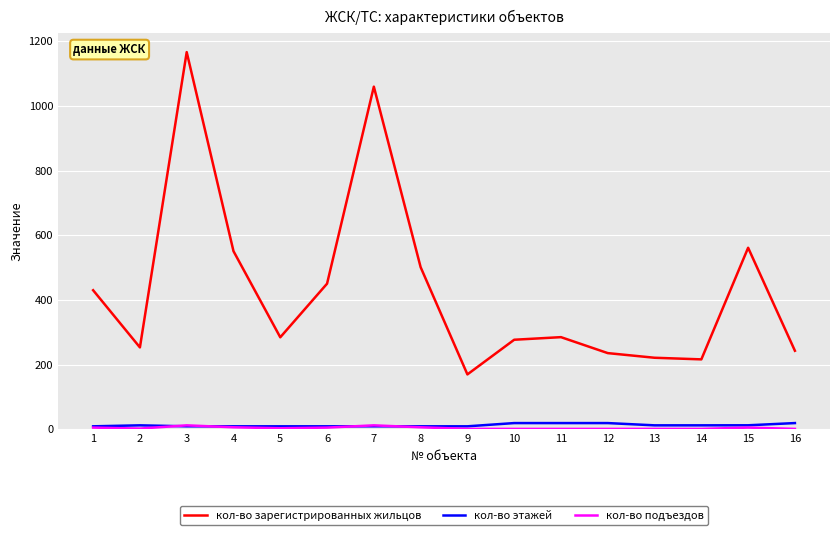

Which series has the largest total across all categories?

кол-во зарегистрированных жильцов